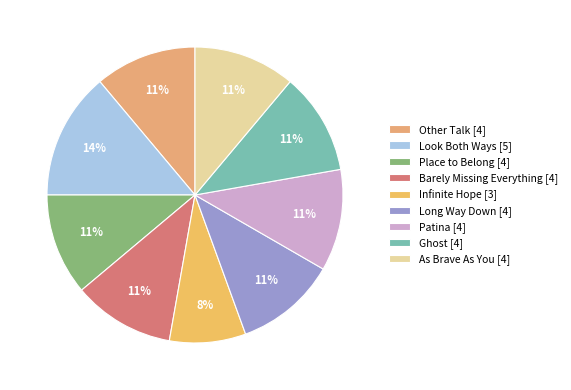

Between Place to Belong and Barely Missing Everything, which is larger?

Place to Belong